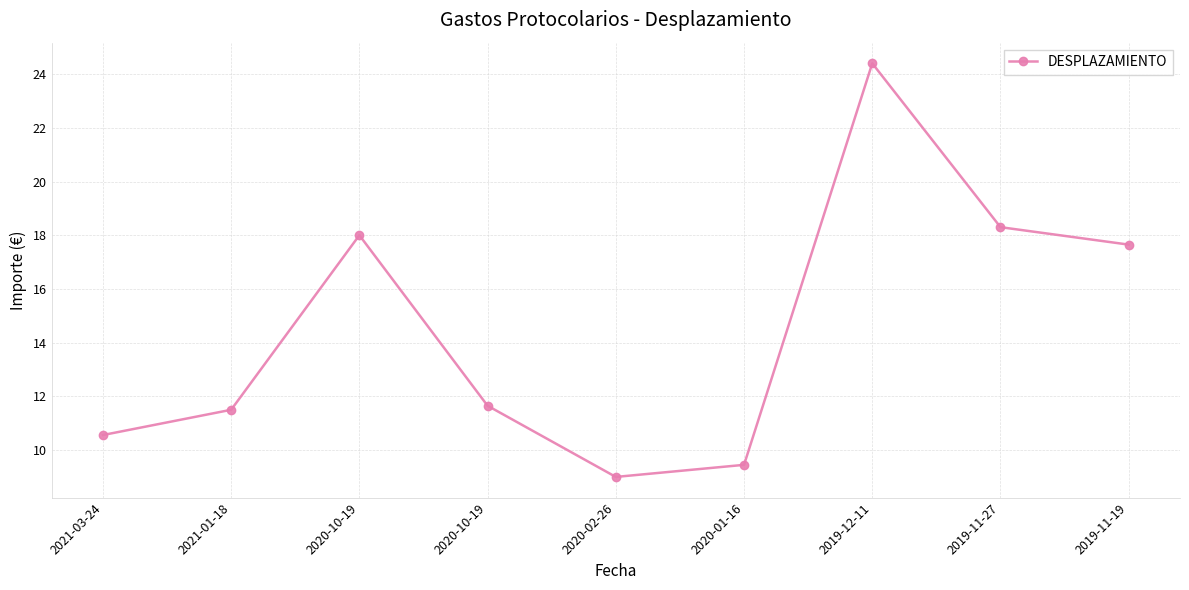

Reading left to right, transcribe all the data shown in this chart.

10.6	11.5	18.0	11.7	9.0	9.4	24.4	18.3	17.6